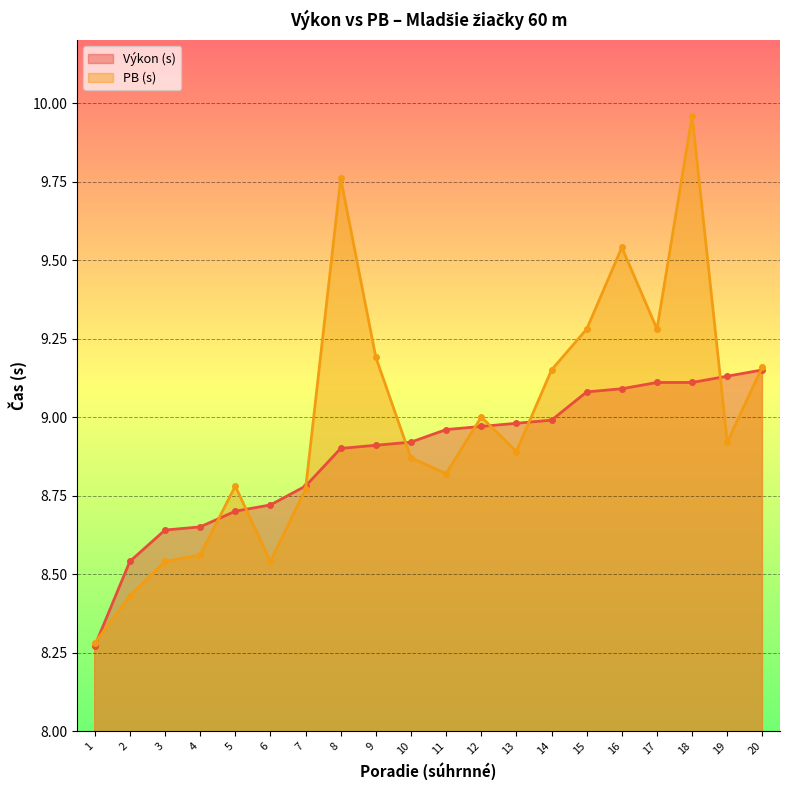

What is the difference between the maximum and minimum values in the PB (s) series?

1.7